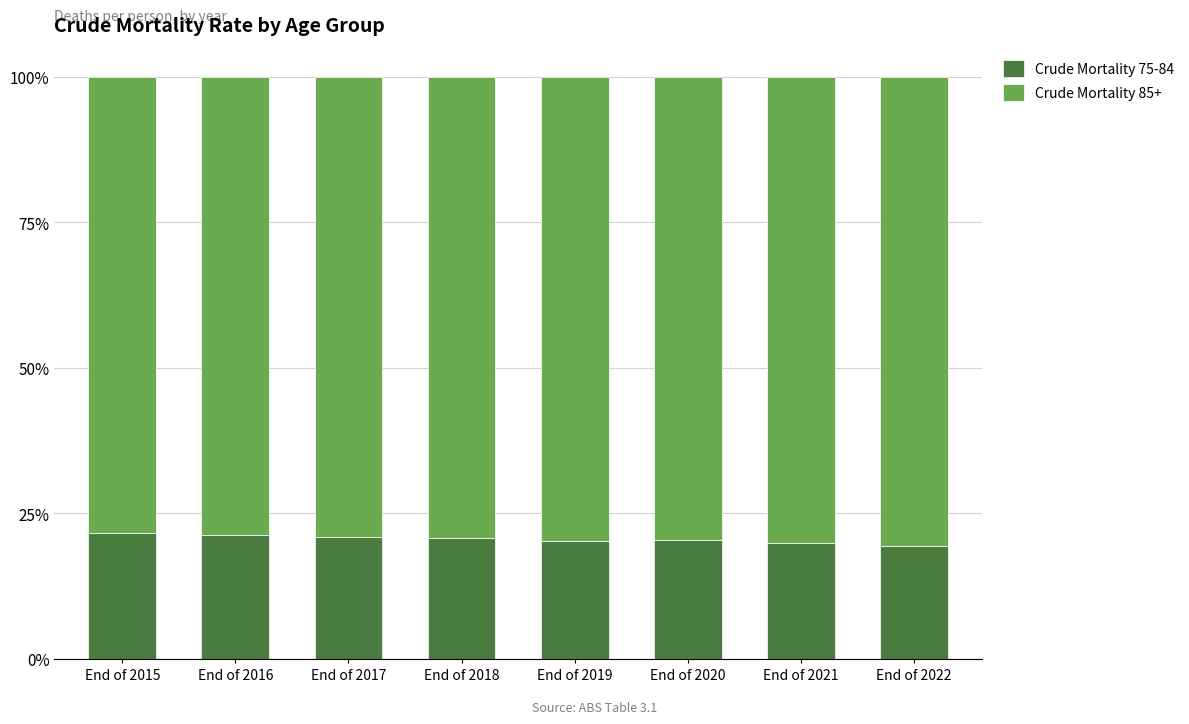

Does the chart contain stacked bars?

Yes